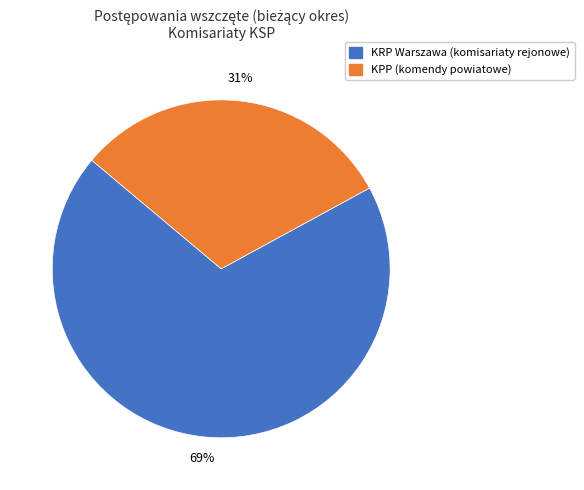

Is it true that KPP (komendy powiatowe) is 31% of the pie?

True